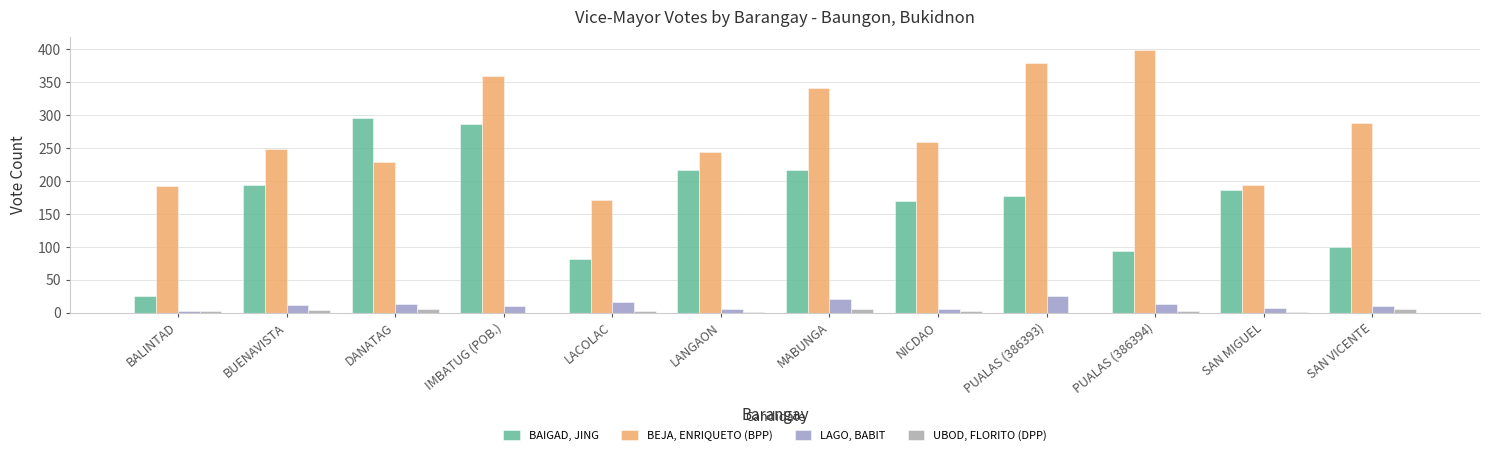

The UBOD, FLORITO (DPP) series shows 3 at LACOLAC. True or false?

True